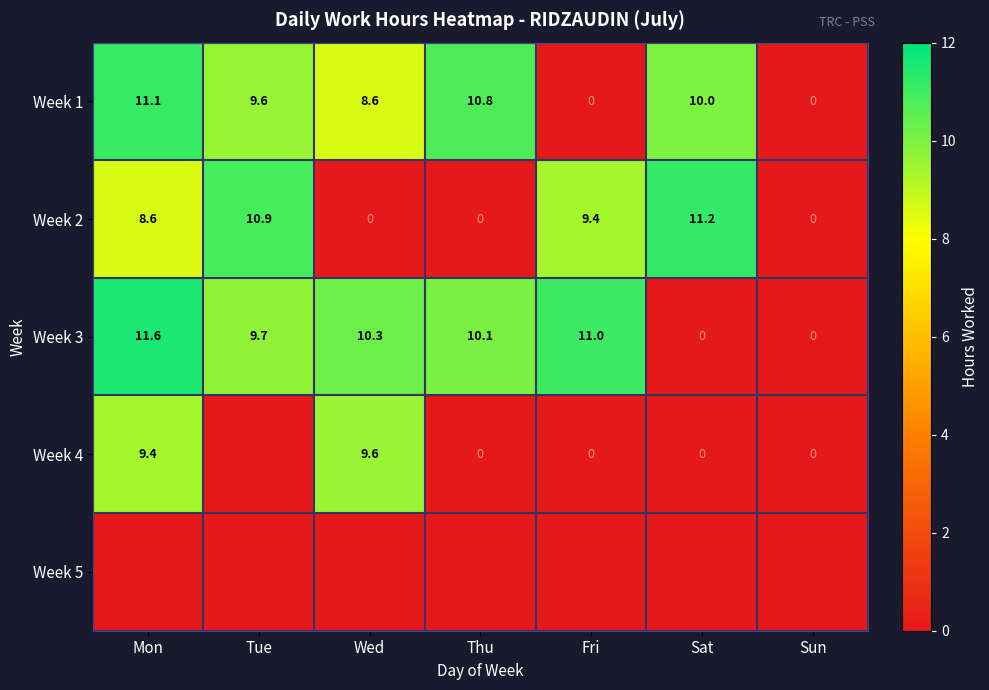

True or false: Week 3 has a value of 11.6 at Mon.

True